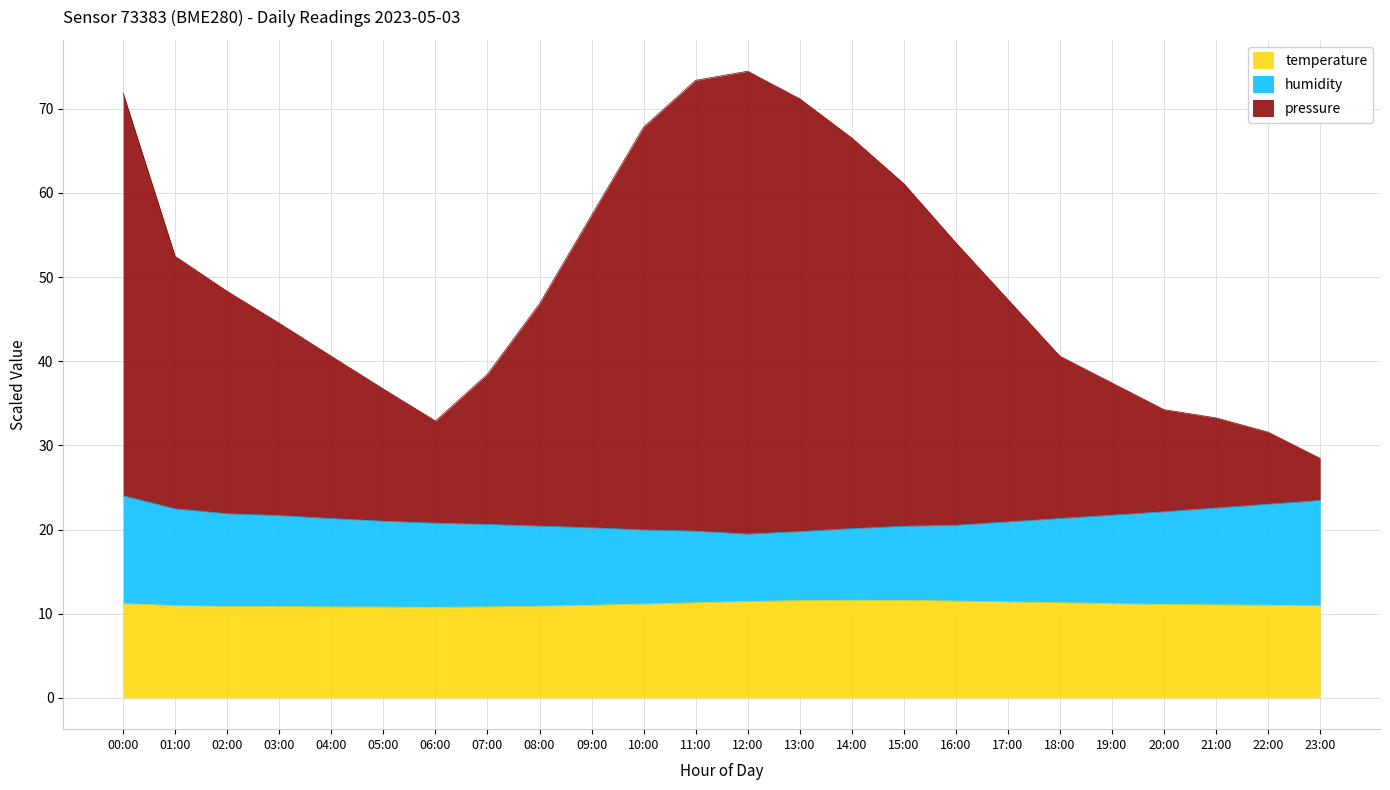

True or false: pressure and temperature intersect in this chart.

False